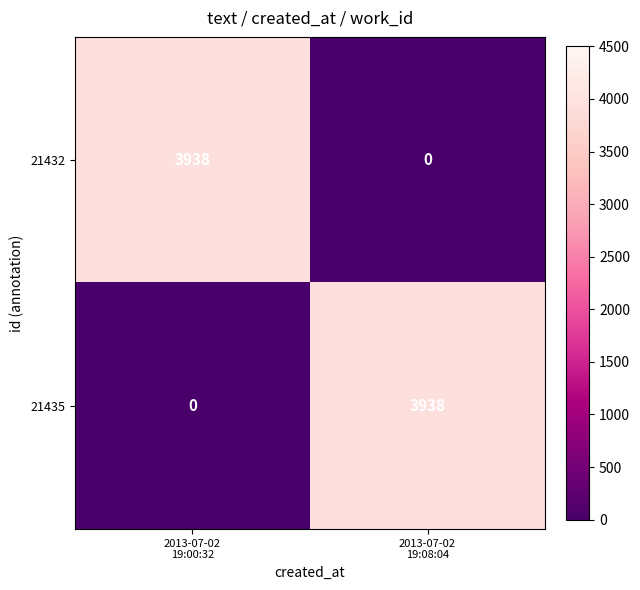

What is the sum of all 21435 values?

3938